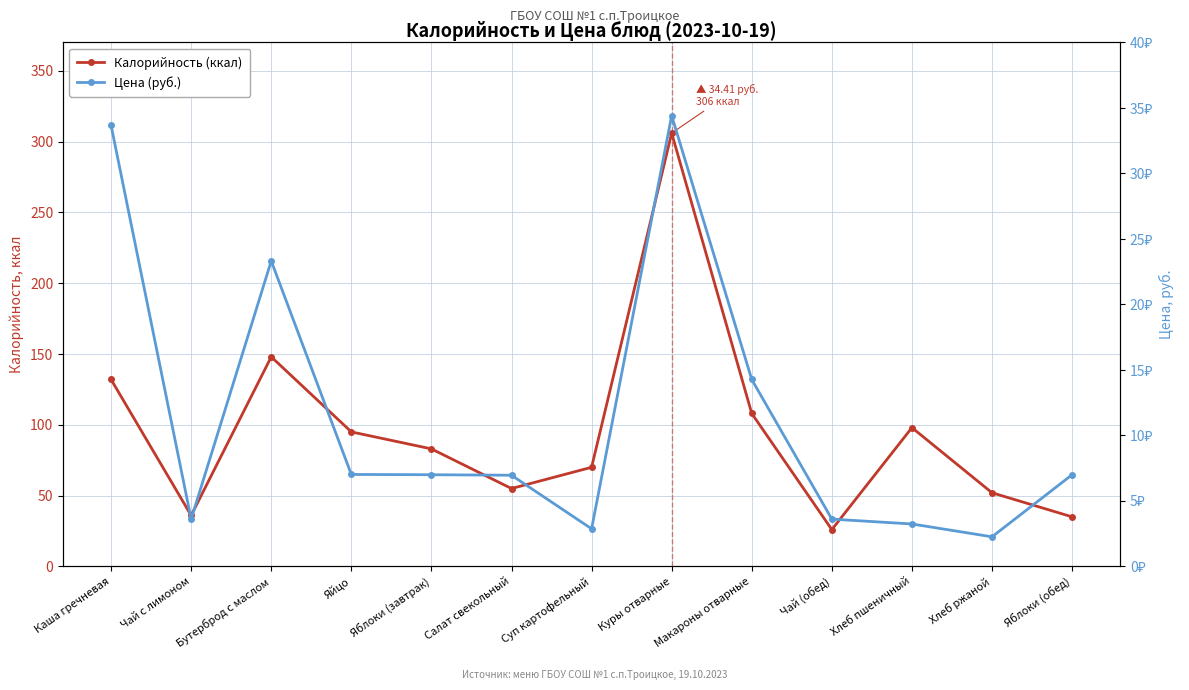

What is the minimum value shown in the chart?

2.3